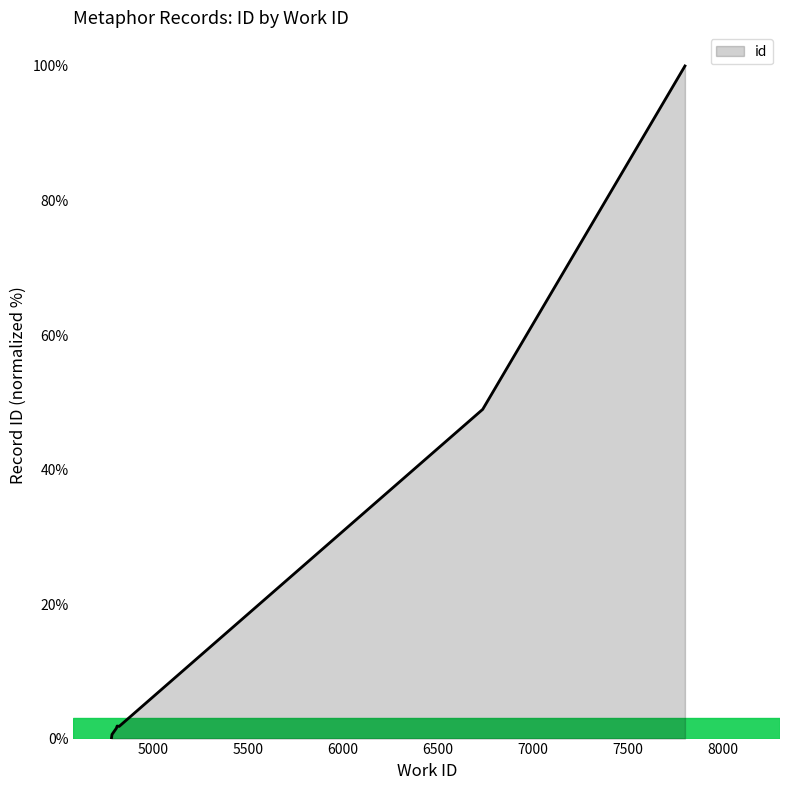

At which label does the data first exceed 1?

4808